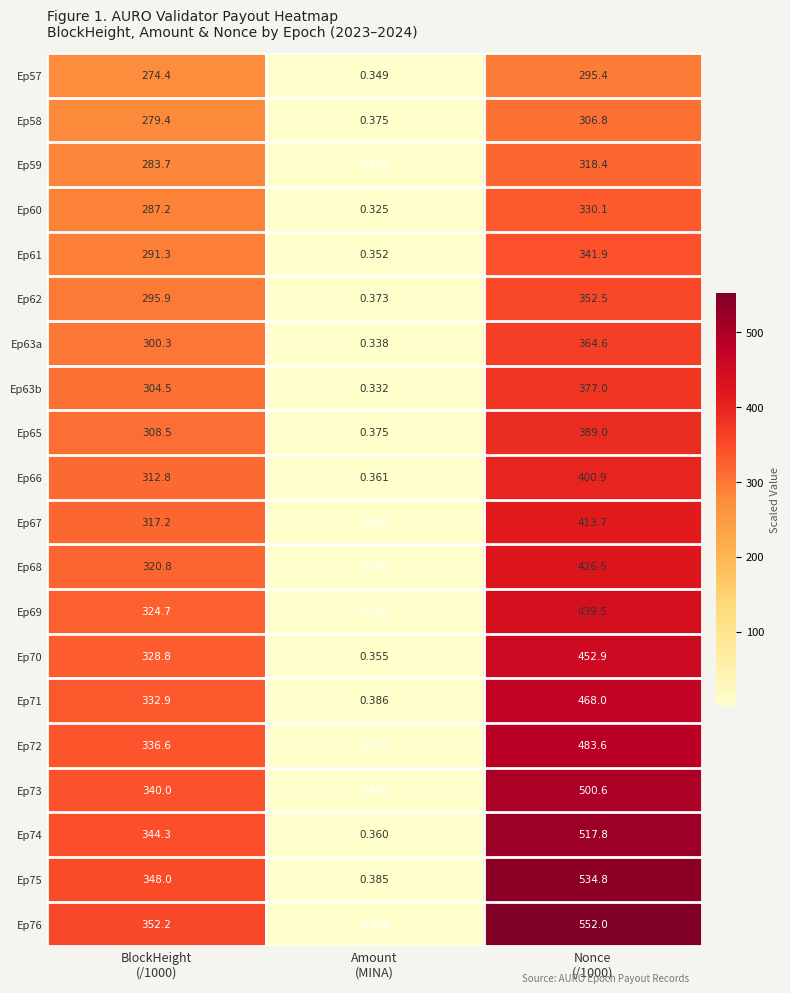

At which category is the sum across all series the highest?

Nonce
(/1000)